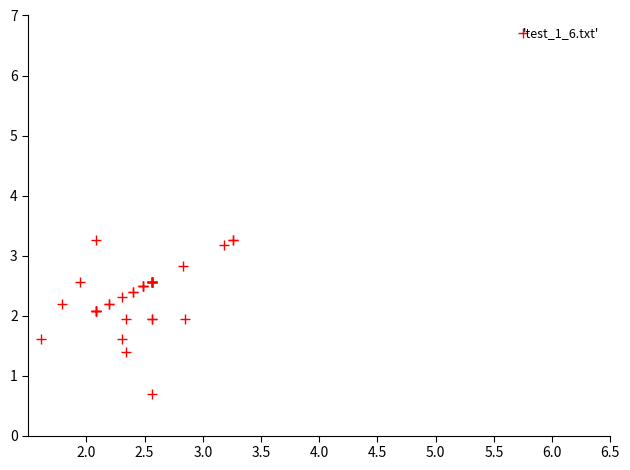

What Y value in the scatter plot is closest to 1?

0.7